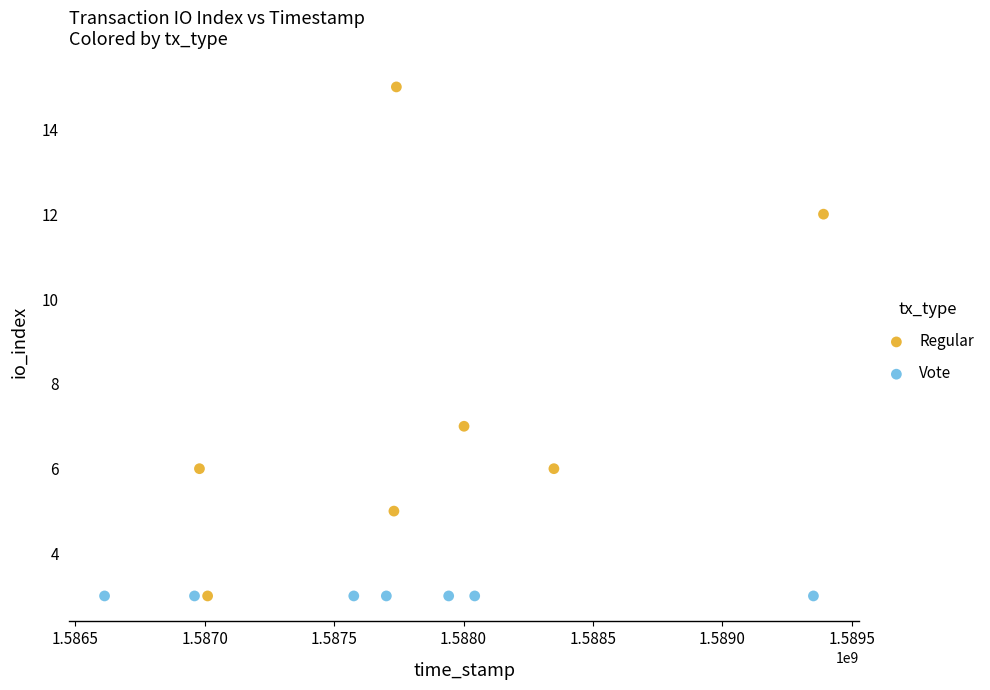

Which series reaches the maximum Y coordinate?

Regular